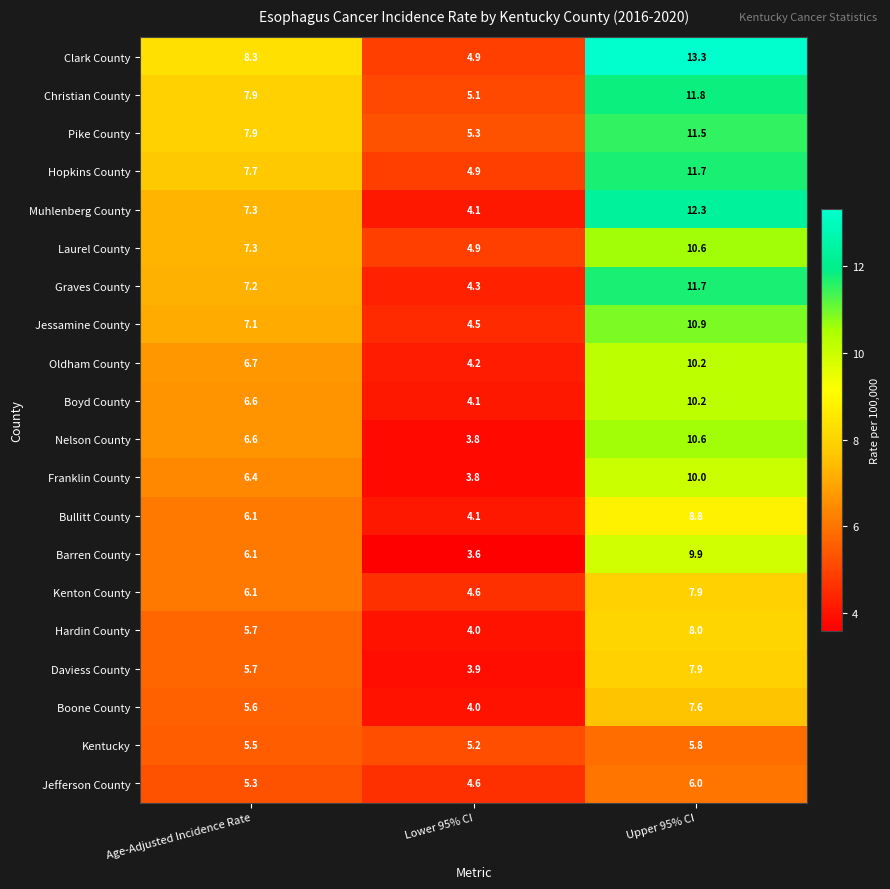

What is the smallest value displayed?

3.6